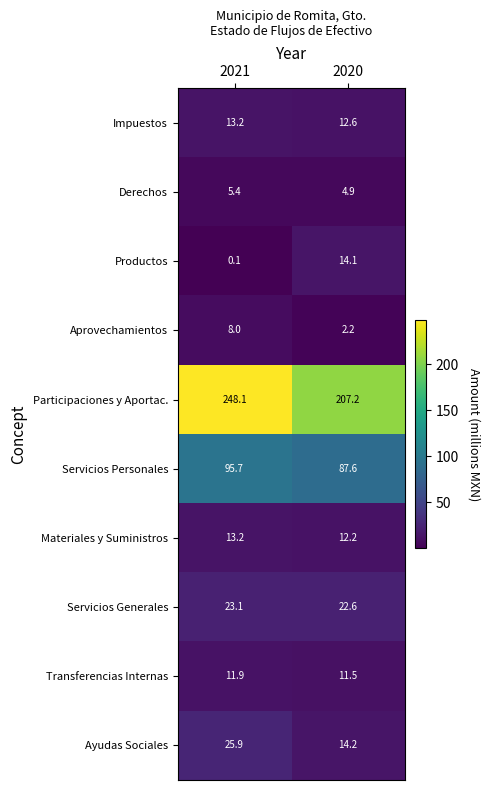

Reading left to right, transcribe all the data shown in this chart.

Impuestos: 2021=13.2	2020=12.6
Derechos: 2021=5.4	2020=4.9
Productos: 2021=0.1	2020=14.1
Aprovechamientos: 2021=8.0	2020=2.2
Participaciones y Aportac.: 2021=248.1	2020=207.2
Servicios Personales: 2021=95.7	2020=87.6
Materiales y Suministros: 2021=13.2	2020=12.2
Servicios Generales: 2021=23.1	2020=22.6
Transferencias Internas: 2021=11.9	2020=11.5
Ayudas Sociales: 2021=25.9	2020=14.2